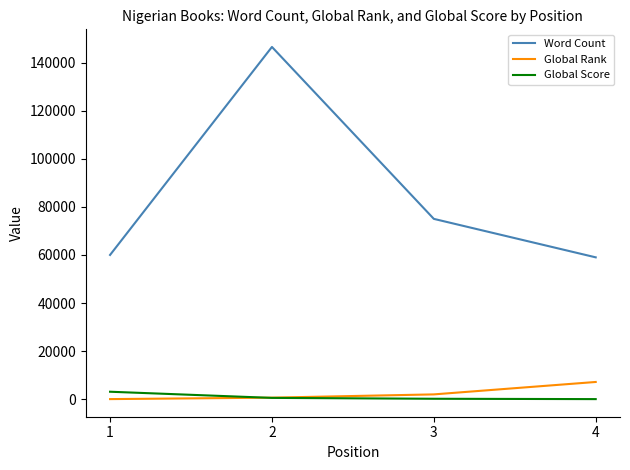

At which category is the sum across all series the highest?

2